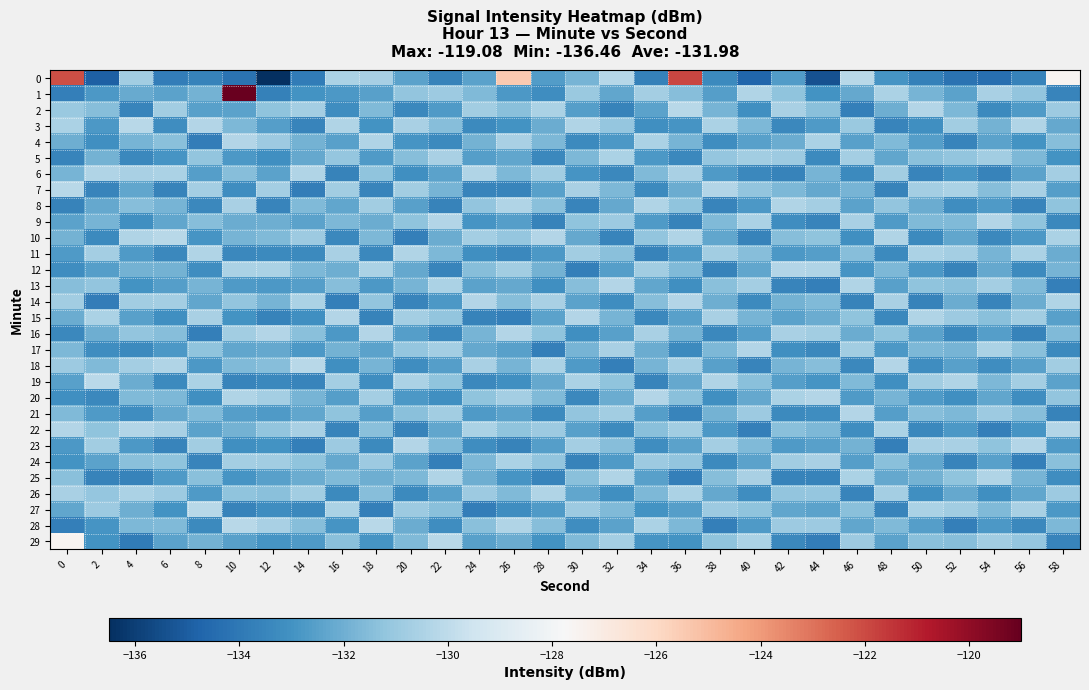

Reading left to right, extract all data points from this chart.

0: 0=-122.1	2=-134.9	4=-130.8	6=-133.8	8=-133.6	10=-134.2	12=-136.5	14=-133.9	16=-130.5	18=-130.7	20=-132.4	22=-133.6	24=-132.5	26=-125.5	28=-132.7	30=-131.8	32=-130.2	34=-133.6	36=-121.9	38=-133.3	40=-134.7	42=-132.7	44=-135.4	46=-130.2	48=-132.9	50=-133.7	52=-134.2	54=-134.4	56=-133.6	58=-127.5
1: 0=-133.7	2=-132.7	4=-132.2	6=-132.5	8=-131.9	10=-119.1	12=-133.7	14=-133.0	16=-132.8	18=-132.5	20=-131.2	22=-130.9	24=-131.6	26=-132.8	28=-133.2	30=-131.0	32=-132.3	34=-130.7	36=-131.5	38=-132.6	40=-130.4	42=-131.3	44=-133.0	46=-132.2	48=-130.5	50=-131.8	52=-132.4	54=-130.6	56=-131.2	58=-133.5
2: 0=-131.0	2=-131.5	4=-133.5	6=-130.8	8=-132.5	10=-132.4	12=-131.3	14=-130.7	16=-133.2	18=-131.6	20=-133.4	22=-132.7	24=-130.8	26=-131.4	28=-130.5	30=-132.6	32=-133.6	34=-132.4	36=-130.2	38=-131.8	40=-133.1	42=-130.6	44=-131.4	46=-133.7	48=-132.0	50=-130.3	52=-131.7	54=-133.3	56=-132.7	58=-130.9
3: 0=-130.5	2=-132.8	4=-130.2	6=-133.2	8=-130.3	10=-131.7	12=-132.6	14=-133.5	16=-130.4	18=-133.0	20=-130.6	22=-131.5	24=-133.3	26=-133.0	28=-132.1	30=-130.4	32=-131.1	34=-133.1	36=-132.9	38=-130.5	40=-131.7	42=-133.4	44=-132.7	46=-131.0	48=-133.5	50=-133.1	52=-130.8	54=-131.9	56=-130.4	58=-132.2
4: 0=-132.0	2=-133.1	4=-131.8	6=-131.4	8=-133.8	10=-130.3	12=-130.9	14=-131.9	16=-132.5	18=-130.4	20=-132.9	22=-133.3	24=-131.9	26=-130.6	28=-131.7	30=-133.3	32=-132.8	34=-130.5	36=-131.8	38=-133.2	40=-132.5	42=-132.1	44=-130.5	46=-132.5	48=-131.6	50=-132.6	52=-133.5	54=-132.4	56=-133.0	58=-131.5
5: 0=-133.5	2=-131.9	4=-133.4	6=-132.9	8=-131.2	10=-132.8	12=-133.1	14=-132.2	16=-131.1	18=-132.7	20=-131.5	22=-130.6	24=-132.6	26=-132.3	28=-133.4	30=-131.7	32=-130.5	34=-132.8	36=-133.4	38=-131.1	40=-130.8	42=-130.9	44=-133.3	46=-130.7	48=-132.3	50=-131.4	52=-131.2	54=-130.8	56=-131.7	58=-133.0
6: 0=-131.8	2=-130.4	4=-130.6	6=-130.5	8=-132.6	10=-131.5	12=-132.4	14=-130.4	16=-133.6	18=-131.3	20=-133.1	22=-132.4	24=-130.4	26=-131.7	28=-130.8	30=-132.9	32=-133.4	34=-131.6	36=-130.6	38=-132.7	40=-133.4	42=-133.6	44=-131.8	46=-133.3	48=-130.8	50=-133.5	52=-132.9	54=-133.6	56=-132.4	58=-130.7
7: 0=-130.2	2=-133.5	4=-132.3	6=-133.6	8=-130.7	10=-133.2	12=-130.7	14=-133.8	16=-130.8	18=-133.5	20=-130.8	22=-131.8	24=-133.5	26=-133.5	28=-132.5	30=-130.6	32=-131.7	34=-133.3	36=-132.1	38=-130.3	40=-131.2	42=-131.7	44=-132.2	46=-131.8	48=-133.6	50=-130.7	52=-130.5	54=-131.5	56=-130.6	58=-132.6
8: 0=-133.6	2=-132.2	4=-131.5	6=-131.8	8=-133.4	10=-130.6	12=-133.5	14=-131.6	16=-132.3	18=-130.8	20=-132.5	22=-133.6	24=-131.2	26=-130.4	28=-131.4	30=-133.5	32=-132.2	34=-130.4	36=-131.3	38=-133.5	40=-132.8	42=-130.4	44=-130.7	46=-132.4	48=-131.2	50=-132.1	52=-133.2	54=-132.7	56=-133.5	58=-131.3
9: 0=-132.4	2=-131.8	4=-133.1	6=-132.3	8=-131.5	10=-132.1	12=-132.0	14=-132.4	16=-131.7	18=-132.1	20=-131.3	22=-130.3	24=-132.9	26=-132.6	28=-133.6	30=-131.3	32=-130.9	34=-132.7	36=-133.6	38=-131.6	40=-130.5	42=-133.2	44=-133.5	46=-130.6	48=-132.7	50=-131.6	52=-131.6	54=-130.3	56=-131.3	58=-133.4
10: 0=-131.9	2=-133.3	4=-130.4	6=-130.2	8=-132.9	10=-131.8	12=-131.6	14=-130.9	16=-133.4	18=-131.7	20=-133.7	22=-132.1	24=-130.7	26=-131.1	28=-130.3	30=-132.2	32=-133.5	34=-131.2	36=-130.4	38=-132.3	40=-133.6	42=-131.5	44=-131.3	46=-133.1	48=-130.4	50=-133.3	52=-132.3	54=-133.4	56=-132.8	58=-130.5
11: 0=-132.7	2=-130.7	4=-132.7	6=-133.4	8=-130.4	10=-133.4	12=-133.3	14=-133.3	16=-130.6	18=-133.4	20=-130.4	22=-131.7	24=-133.1	26=-133.4	28=-132.8	30=-130.8	32=-131.4	34=-133.6	36=-132.7	38=-130.8	40=-131.5	42=-132.8	44=-132.6	46=-131.5	48=-133.3	50=-130.5	52=-130.7	54=-131.8	56=-130.5	58=-132.1
12: 0=-133.2	2=-132.6	4=-131.9	6=-131.9	8=-133.2	10=-130.5	12=-130.5	14=-131.7	16=-132.0	18=-130.5	20=-132.2	22=-133.5	24=-131.5	26=-130.8	28=-131.9	30=-133.7	32=-132.6	34=-130.8	36=-131.6	38=-133.6	40=-132.3	42=-130.3	44=-130.4	46=-132.9	48=-131.7	50=-132.8	52=-133.6	54=-132.2	56=-133.3	58=-131.8
13: 0=-131.5	2=-131.2	4=-133.0	6=-132.6	8=-131.8	10=-132.7	12=-132.8	14=-132.6	16=-131.5	18=-132.8	20=-131.8	22=-130.5	24=-132.4	26=-132.2	28=-133.1	30=-131.5	32=-130.3	34=-132.3	36=-133.1	38=-131.4	40=-130.7	42=-133.5	44=-133.7	46=-130.4	48=-132.5	50=-131.3	52=-131.4	54=-130.7	56=-131.6	58=-133.7
14: 0=-130.8	2=-133.8	4=-130.8	6=-130.7	8=-132.3	10=-131.2	12=-131.8	14=-130.5	16=-133.7	18=-131.2	20=-133.5	22=-132.8	24=-130.3	26=-131.5	28=-130.6	30=-132.4	32=-133.2	34=-131.5	36=-130.3	38=-132.0	40=-133.3	42=-131.9	44=-131.6	46=-133.6	48=-130.6	50=-133.6	52=-132.1	54=-133.5	56=-132.1	58=-130.4
15: 0=-132.1	2=-130.5	4=-132.5	6=-133.1	8=-130.6	10=-133.0	12=-133.6	14=-133.1	16=-130.3	18=-133.6	20=-130.7	22=-131.2	24=-133.6	26=-133.7	28=-132.4	30=-130.3	32=-131.8	34=-133.4	36=-132.5	38=-130.6	40=-131.8	42=-132.4	44=-132.1	46=-131.3	48=-133.4	50=-130.4	52=-130.9	54=-131.4	56=-130.8	58=-132.5
16: 0=-133.4	2=-132.0	4=-131.2	6=-131.5	8=-133.7	10=-130.8	12=-130.3	14=-131.4	16=-132.8	18=-130.3	20=-132.6	22=-133.4	24=-131.8	26=-130.3	28=-131.3	30=-133.1	32=-132.5	34=-130.6	36=-131.9	38=-133.4	40=-132.6	42=-130.6	44=-130.8	46=-132.1	48=-131.3	50=-132.4	52=-133.4	54=-132.6	56=-133.6	58=-131.6
17: 0=-131.7	2=-133.2	4=-133.3	6=-132.8	8=-131.3	10=-132.3	12=-132.2	14=-132.8	16=-131.9	18=-132.4	20=-131.1	22=-130.7	24=-132.2	26=-132.5	28=-133.7	30=-131.8	32=-130.6	34=-132.1	36=-133.3	38=-131.7	40=-130.3	42=-133.1	44=-133.4	46=-130.8	48=-132.8	50=-131.7	52=-131.8	54=-130.5	56=-131.4	58=-133.3
18: 0=-130.9	2=-131.6	4=-130.7	6=-130.4	8=-132.8	10=-131.6	12=-131.5	14=-130.2	16=-133.1	18=-131.8	20=-133.2	22=-132.6	24=-130.6	26=-131.8	28=-130.5	30=-132.7	32=-133.7	34=-131.8	36=-130.7	38=-132.5	40=-133.5	42=-131.8	44=-131.5	46=-133.4	48=-130.3	50=-133.2	52=-132.5	54=-133.2	56=-132.5	58=-130.8
19: 0=-132.5	2=-130.1	4=-132.1	6=-133.3	8=-130.5	10=-133.5	12=-133.4	14=-133.5	16=-130.7	18=-133.2	20=-130.5	22=-131.3	24=-133.4	26=-133.1	28=-132.2	30=-130.5	32=-131.3	34=-133.5	36=-132.2	38=-130.4	40=-131.4	42=-132.6	44=-132.9	46=-131.6	48=-133.1	50=-130.8	52=-130.4	54=-131.7	56=-130.7	58=-132.4
20: 0=-133.1	2=-133.4	4=-131.6	6=-131.7	8=-133.1	10=-130.4	12=-130.7	14=-131.8	16=-132.6	18=-130.7	20=-132.8	22=-133.1	24=-131.3	26=-130.7	28=-131.6	30=-133.4	32=-132.1	34=-130.3	36=-131.4	38=-133.1	40=-132.2	42=-130.5	44=-130.3	46=-132.7	48=-131.8	50=-132.7	52=-133.1	54=-132.3	56=-133.2	58=-131.2
21: 0=-131.6	2=-132.7	4=-133.2	6=-132.2	8=-131.6	10=-132.6	12=-132.7	14=-132.3	16=-131.3	18=-132.6	20=-131.4	22=-130.8	24=-132.7	26=-132.4	28=-133.3	30=-131.2	32=-130.8	34=-132.6	36=-133.5	38=-131.9	40=-130.9	42=-133.3	44=-133.2	46=-130.3	48=-132.6	50=-131.5	52=-131.7	54=-130.9	56=-131.5	58=-133.6
22: 0=-130.3	2=-131.3	4=-130.3	6=-130.6	8=-132.4	10=-131.9	12=-131.2	14=-130.6	16=-133.5	18=-131.4	20=-133.6	22=-132.3	24=-130.5	26=-131.3	28=-130.9	30=-132.5	32=-133.3	34=-131.4	36=-130.8	38=-132.8	40=-133.7	42=-131.4	44=-131.7	46=-133.2	48=-130.5	50=-133.4	52=-132.8	54=-133.7	56=-132.9	58=-130.3
23: 0=-132.8	2=-130.8	4=-132.8	6=-133.5	8=-130.8	10=-133.1	12=-133.0	14=-133.7	16=-130.9	18=-133.3	20=-130.3	22=-131.6	24=-133.2	26=-133.6	28=-132.6	30=-130.7	32=-131.5	34=-133.2	36=-132.4	38=-130.7	40=-131.6	42=-132.7	44=-132.5	46=-131.9	48=-133.7	50=-130.6	52=-130.6	54=-131.3	56=-130.3	58=-132.7
24: 0=-133.0	2=-132.4	4=-131.4	6=-131.3	8=-133.5	10=-130.7	12=-130.8	14=-131.3	16=-132.2	18=-130.9	20=-132.4	22=-133.7	24=-131.7	26=-130.5	28=-131.2	30=-133.6	32=-132.7	34=-130.9	36=-131.2	38=-133.3	40=-132.4	42=-130.8	44=-130.6	46=-132.6	48=-131.4	50=-132.3	52=-133.5	54=-132.5	56=-133.7	58=-131.4
25: 0=-131.4	2=-133.6	4=-133.6	6=-132.7	8=-131.4	10=-132.9	12=-132.5	14=-132.1	16=-131.6	18=-132.0	20=-131.7	22=-130.4	24=-132.0	26=-132.9	28=-133.5	30=-131.4	32=-130.4	34=-132.5	36=-133.7	38=-131.5	40=-130.6	42=-133.6	44=-133.6	46=-130.5	48=-132.2	50=-131.9	52=-131.3	54=-130.4	56=-131.8	58=-133.2
26: 0=-130.6	2=-131.1	4=-130.5	6=-130.9	8=-132.7	10=-131.3	12=-131.4	14=-130.8	16=-133.3	18=-131.5	20=-133.3	22=-132.5	24=-130.9	26=-131.6	28=-130.4	30=-132.3	32=-133.1	34=-131.7	36=-130.5	38=-132.2	40=-133.2	42=-131.2	44=-131.1	46=-133.5	48=-130.7	50=-133.1	52=-132.2	54=-133.1	56=-132.3	58=-130.9
27: 0=-132.3	2=-130.9	4=-132.0	6=-133.0	8=-130.2	10=-133.6	12=-133.2	14=-133.4	16=-130.5	18=-133.7	20=-130.9	22=-131.4	24=-133.8	26=-133.2	28=-132.7	30=-130.9	32=-131.6	34=-133.0	36=-132.6	38=-130.9	40=-131.3	42=-132.3	44=-132.4	46=-131.4	48=-133.5	50=-130.5	52=-130.8	54=-131.6	56=-130.6	58=-132.8
28: 0=-133.7	2=-132.9	4=-131.7	6=-131.6	8=-133.3	10=-130.2	12=-130.6	14=-131.5	16=-132.9	18=-130.2	20=-132.1	22=-133.2	24=-131.4	26=-130.4	28=-131.5	30=-133.2	32=-132.4	34=-130.5	36=-131.7	38=-133.7	40=-132.7	42=-130.9	44=-130.9	46=-132.3	48=-131.6	50=-132.6	52=-133.7	54=-132.8	56=-133.4	58=-131.7
29: 0=-127.5	2=-133.0	4=-133.9	6=-132.4	8=-131.9	10=-132.5	12=-132.9	14=-132.7	16=-131.4	18=-132.9	20=-131.6	22=-130.2	24=-132.5	26=-132.1	28=-133.0	30=-131.6	32=-130.7	34=-132.9	36=-133.0	38=-131.3	40=-130.5	42=-133.4	44=-133.8	46=-130.9	48=-132.4	50=-131.4	52=-131.5	54=-130.8	56=-131.1	58=-133.5